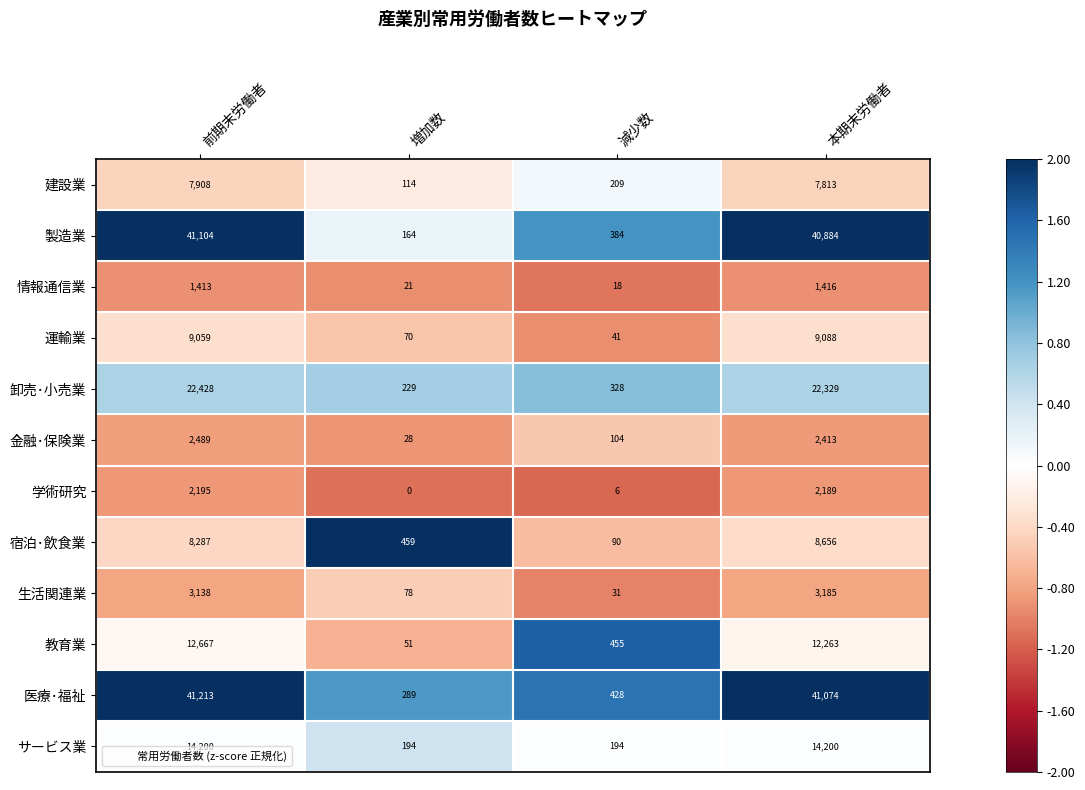

At which category is the sum across all series the highest?

前期末労働者